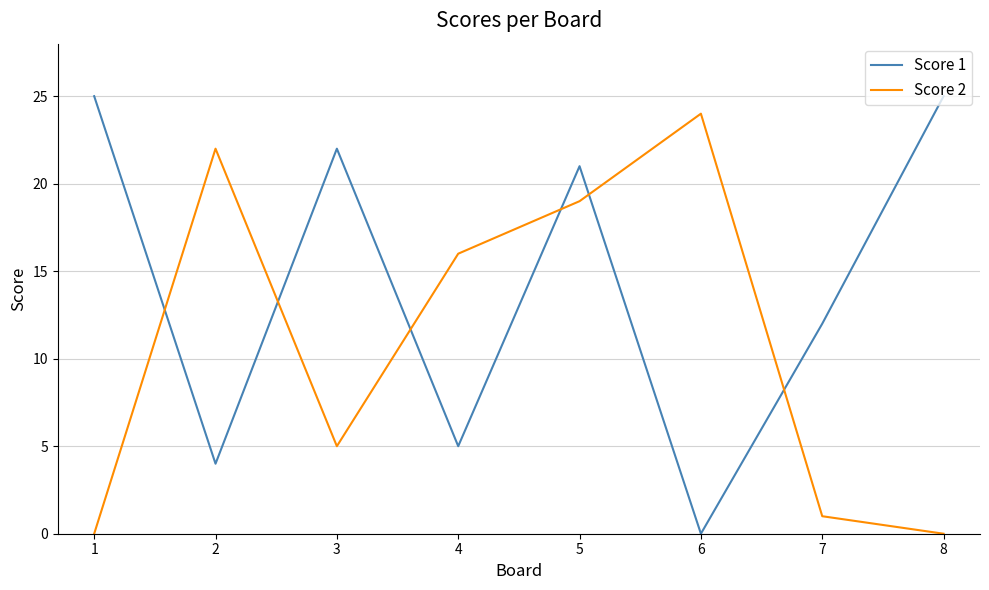

Reading left to right, what are all the values shown in this chart?

Score 1: 1=25	2=4	3=22	4=5	5=21	6=0	7=12	8=25
Score 2: 1=0	2=22	3=5	4=16	5=19	6=24	7=1	8=0